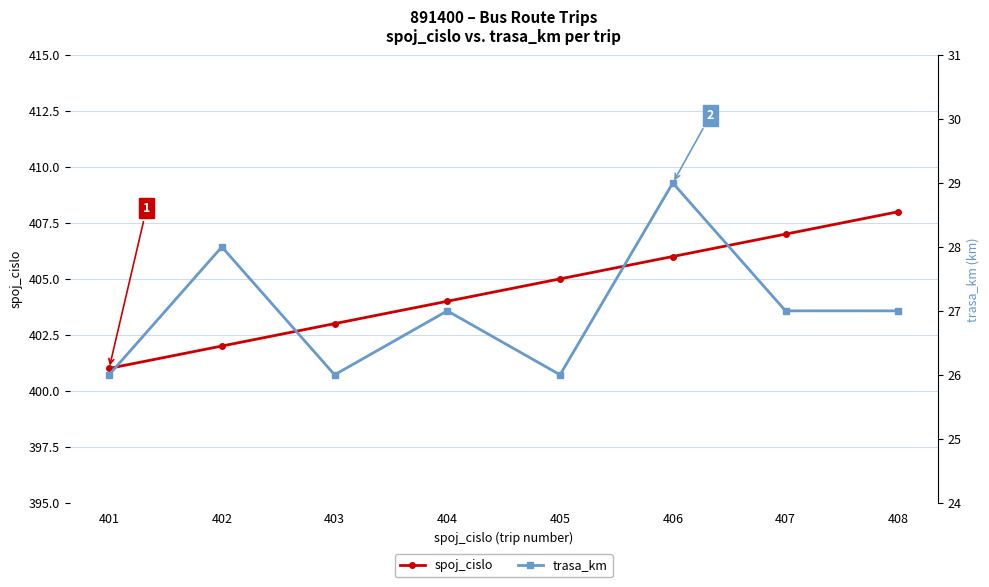

Count the spoj_cislo values in the range 403 to 407.

5